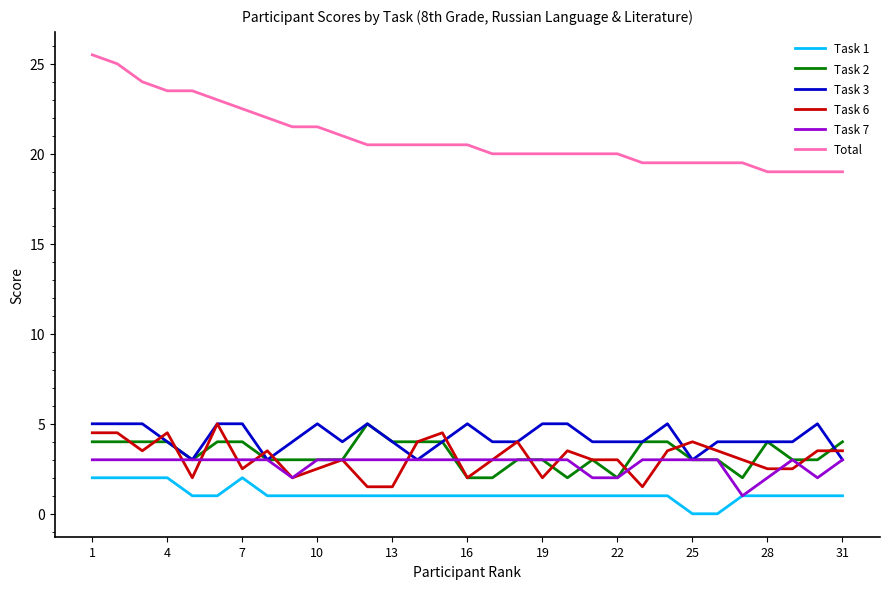

True or false: Task 1 and Task 3 intersect in this chart.

False